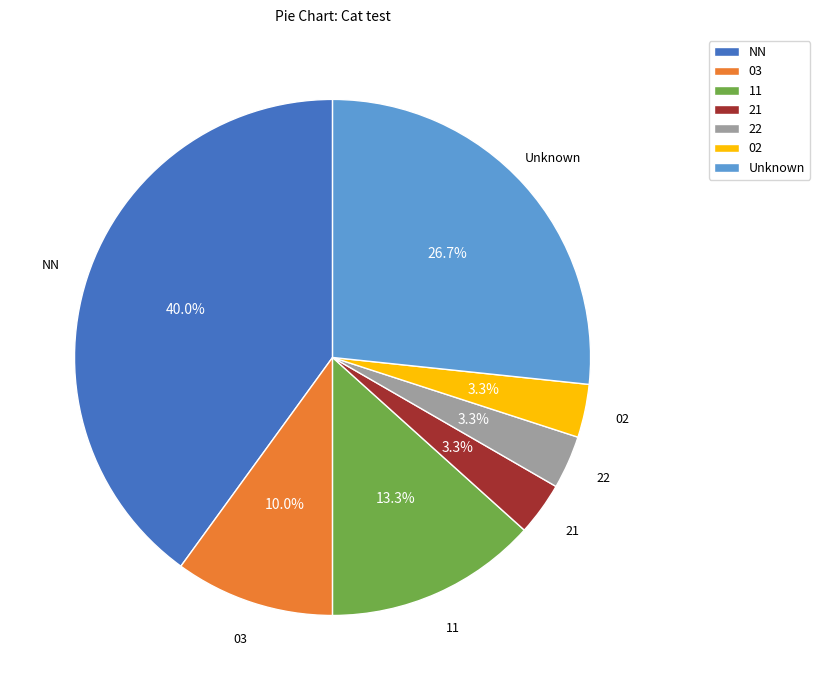

What is the total percentage of 03 and 02?

13.3%